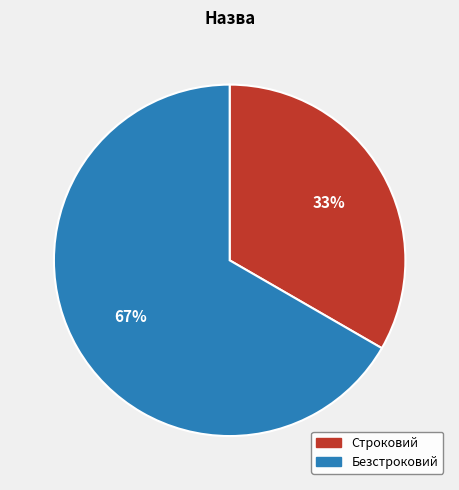

What is the smallest slice in the pie chart?

Строковий